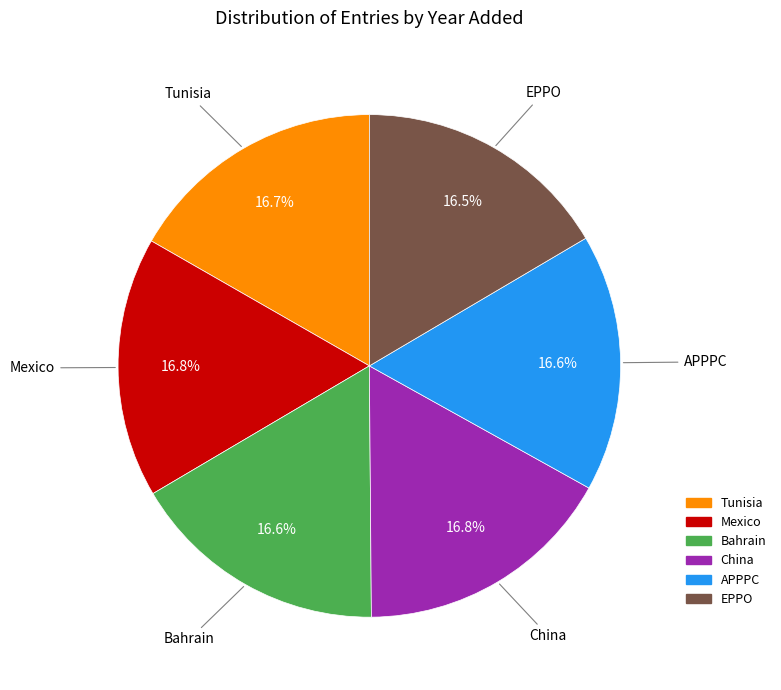

What percentage is the Mexico slice, to the nearest percent?

17%